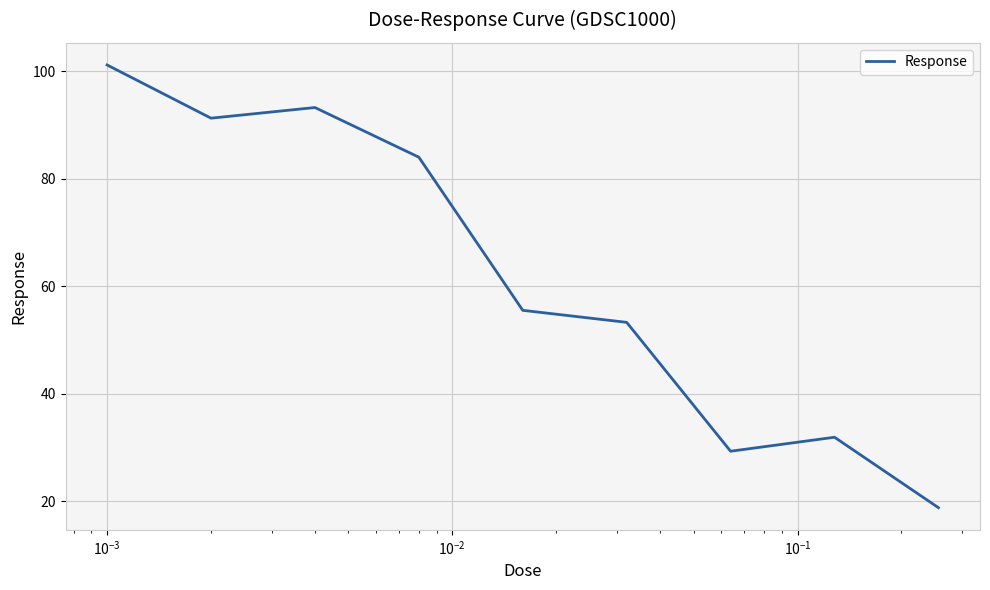

What is the difference between the maximum and minimum values?

82.3